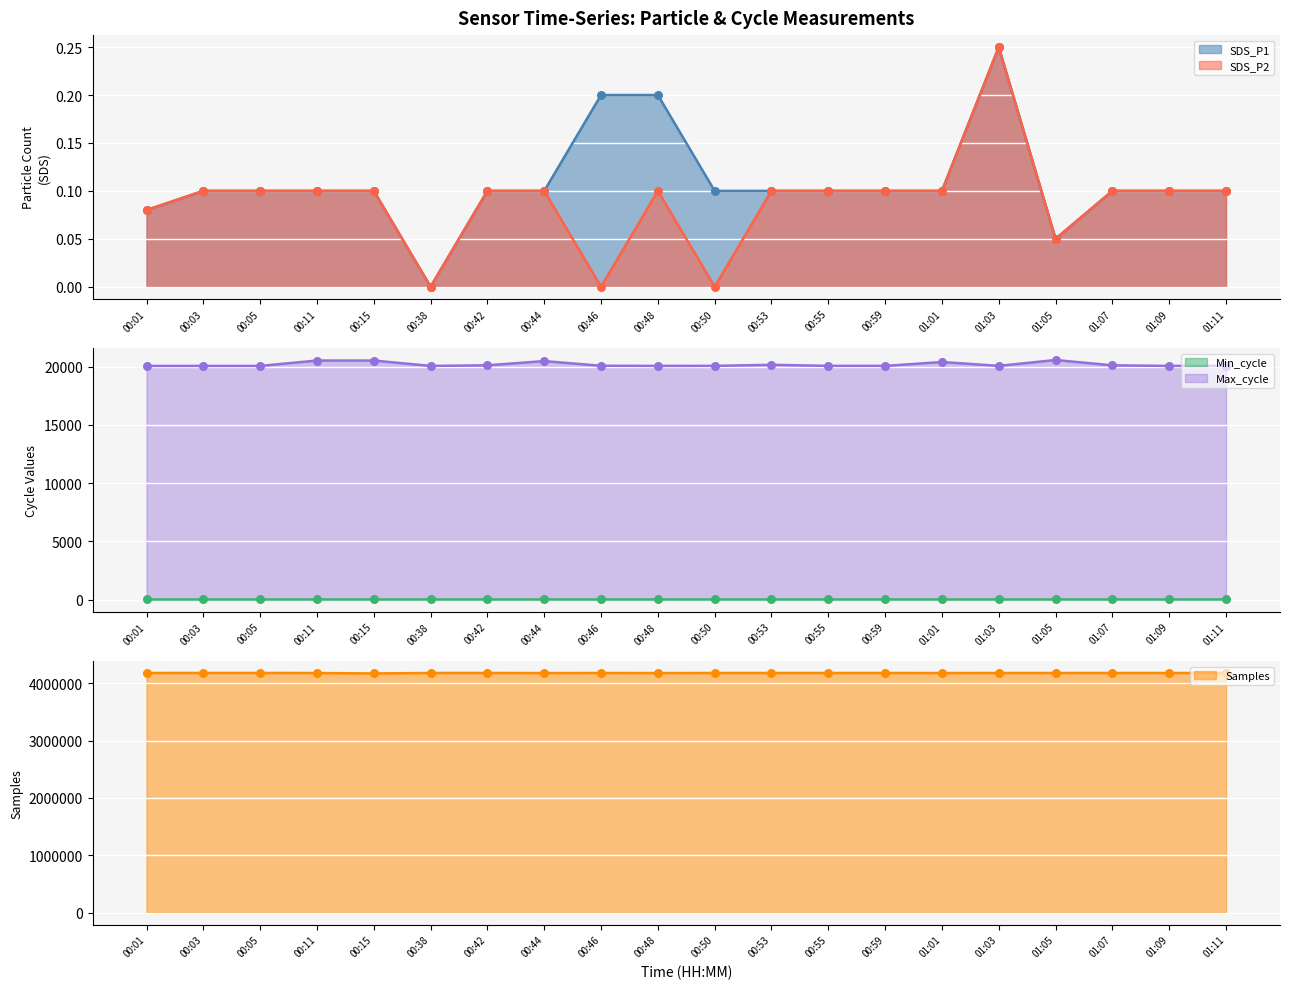

At how many categories does at least one series exceed 658014?

20